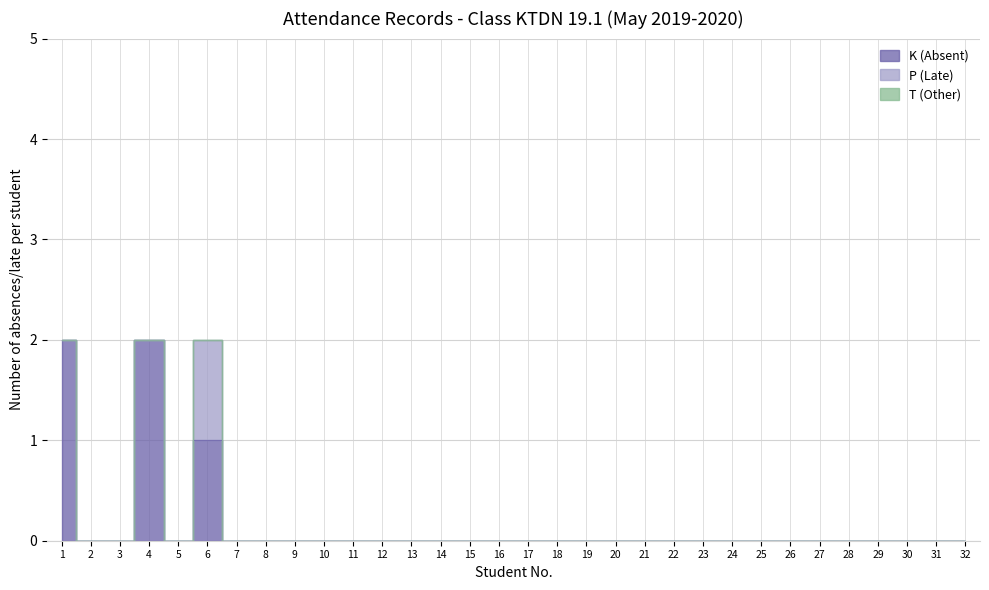

Between 10 and 27, which series saw the biggest shift?

K (Absent)